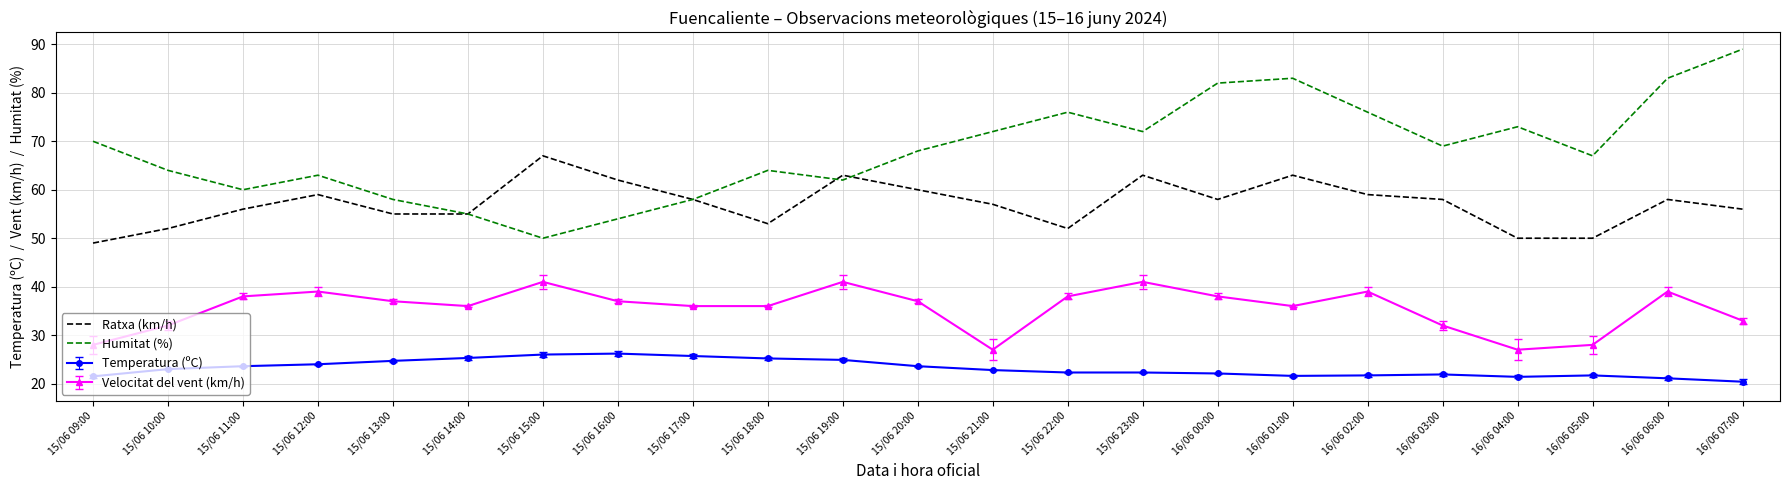

What are all the series names shown in the legend?

Ratxa (km/h), Humitat (%), Temperatura (ºC), Velocitat del vent (km/h)